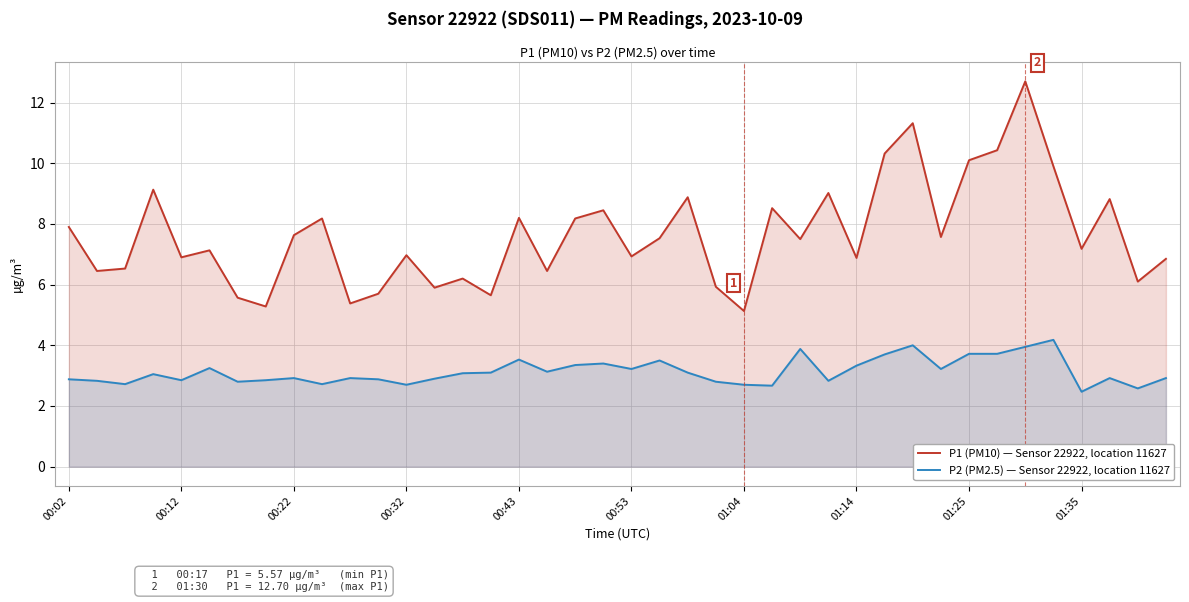

True or false: P1 (PM10) — Sensor 22922, location 11627 and P2 (PM2.5) — Sensor 22922, location 11627 cross at least once.

False